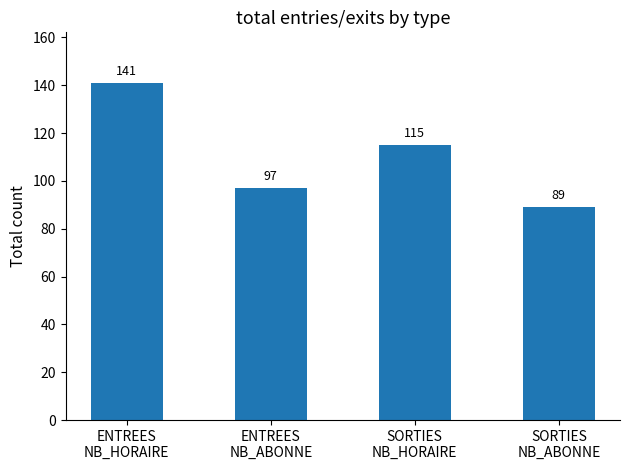

Where is the data nearest to the value 115?

SORTIES
NB_HORAIRE